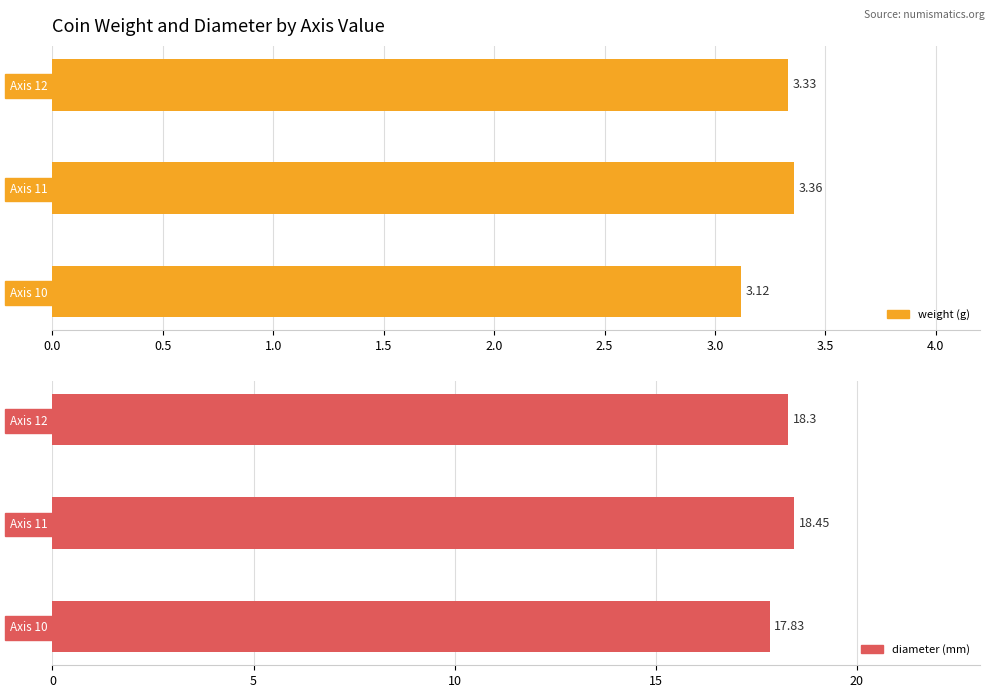

How many values in the diameter series are below 18?

1